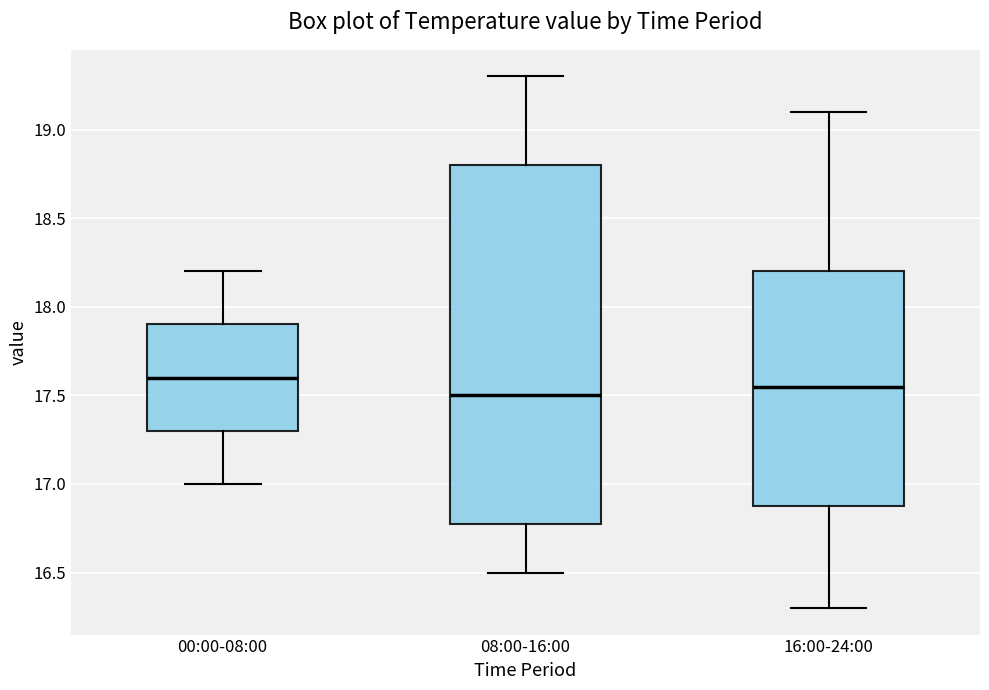

Comparing the boxes themselves (not the whiskers), which one is the tallest?

08:00-16:00